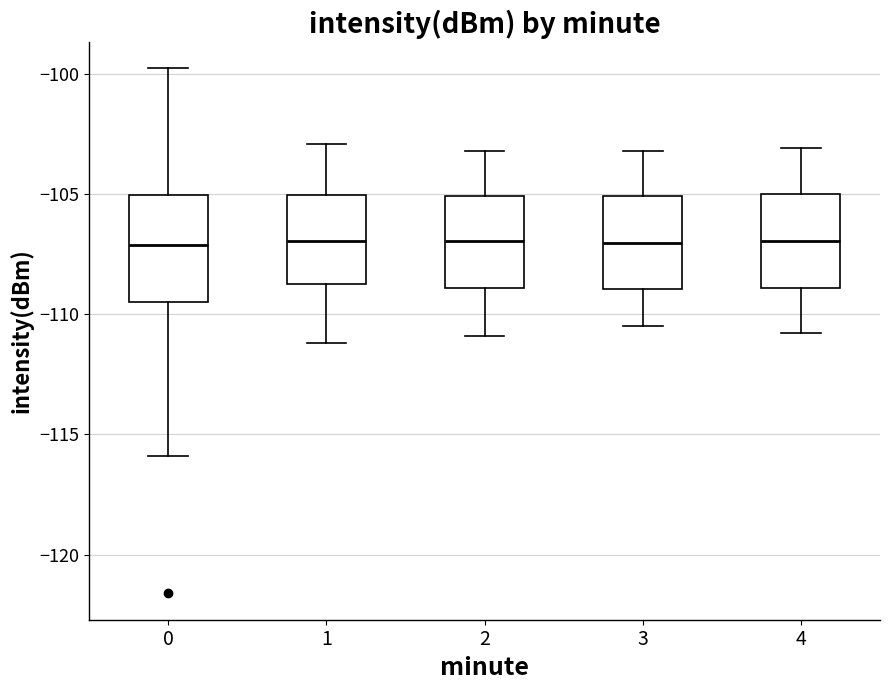

Which box is the tallest, from its lower edge to its upper edge?

0